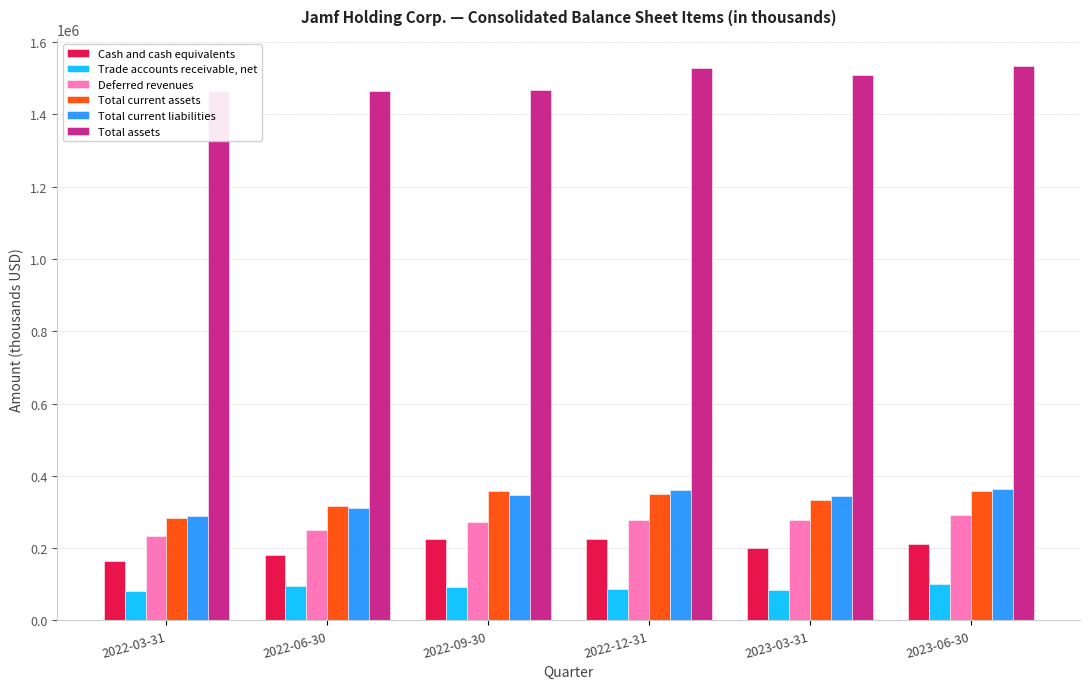

What is the difference between the maximum and minimum values in the Total assets series?

66939